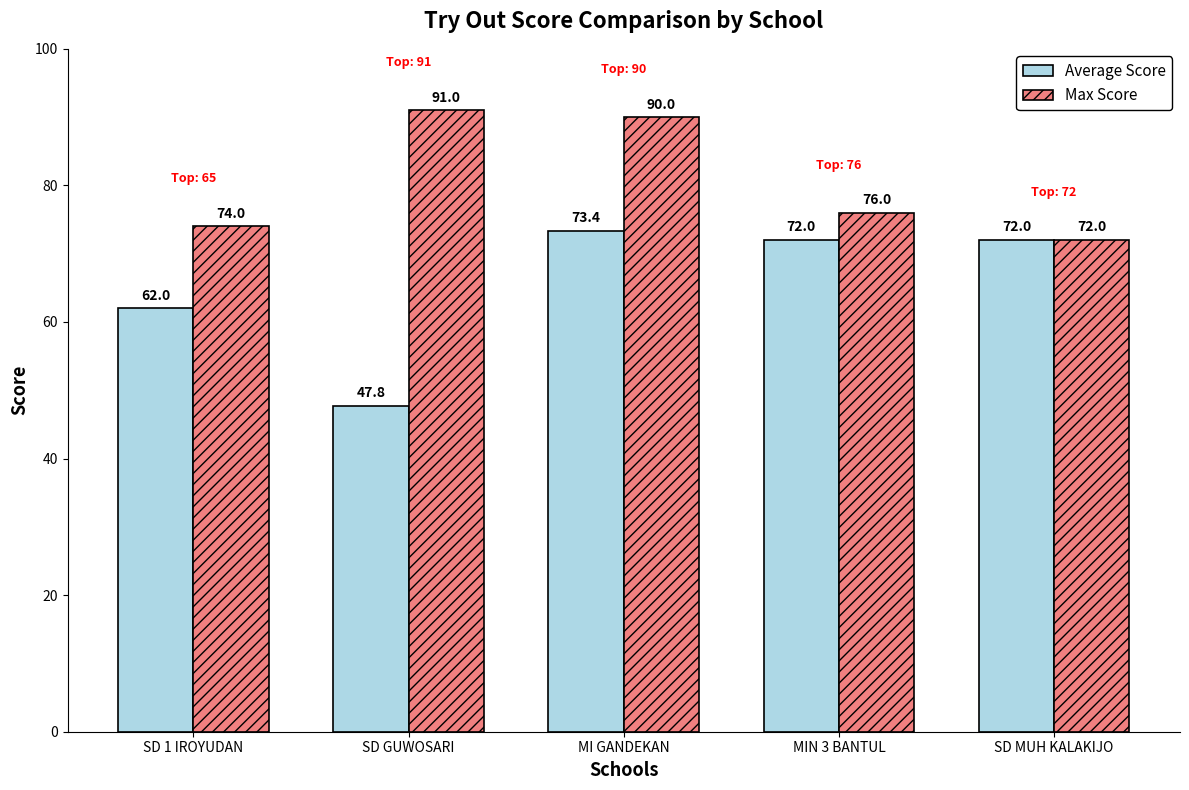

What is the total value across all series at SD GUWOSARI?

138.8